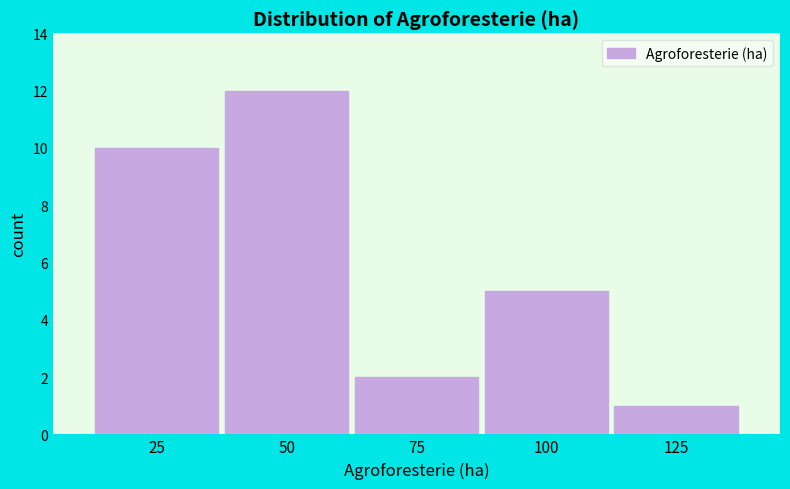

Reading right to left, extract all data points from this chart.

1	5	2	12	10